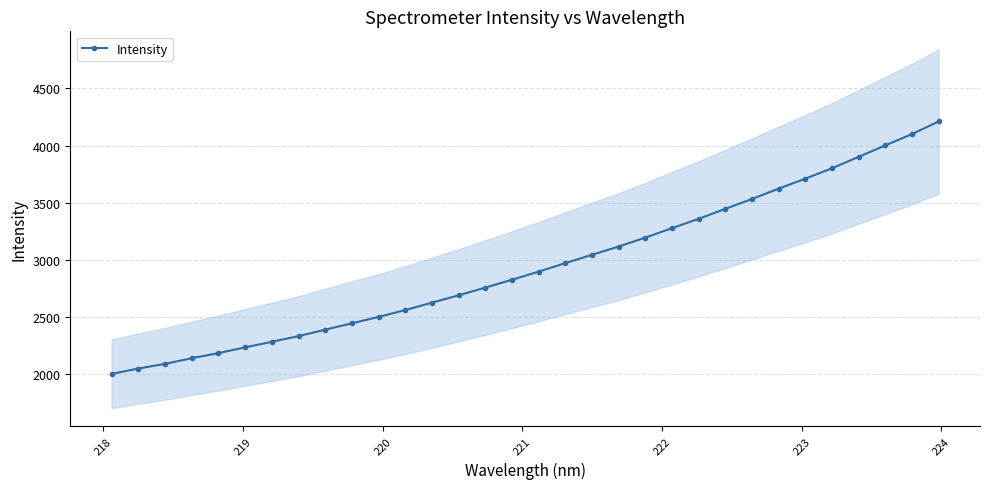

Reading left to right, list all the values displayed in this chart.

2001.5	2048.6	2089.5	2139.1	2183.9	2233.7	2282.8	2332.3	2389.0	2444.9	2500.3	2560.8	2625.2	2689.8	2757.1	2825.9	2896.9	2971.5	3044.2	3116.6	3194.6	3277.6	3359.5	3446.5	3533.2	3623.3	3710.8	3801.6	3901.4	4001.5	4100.7	4211.0